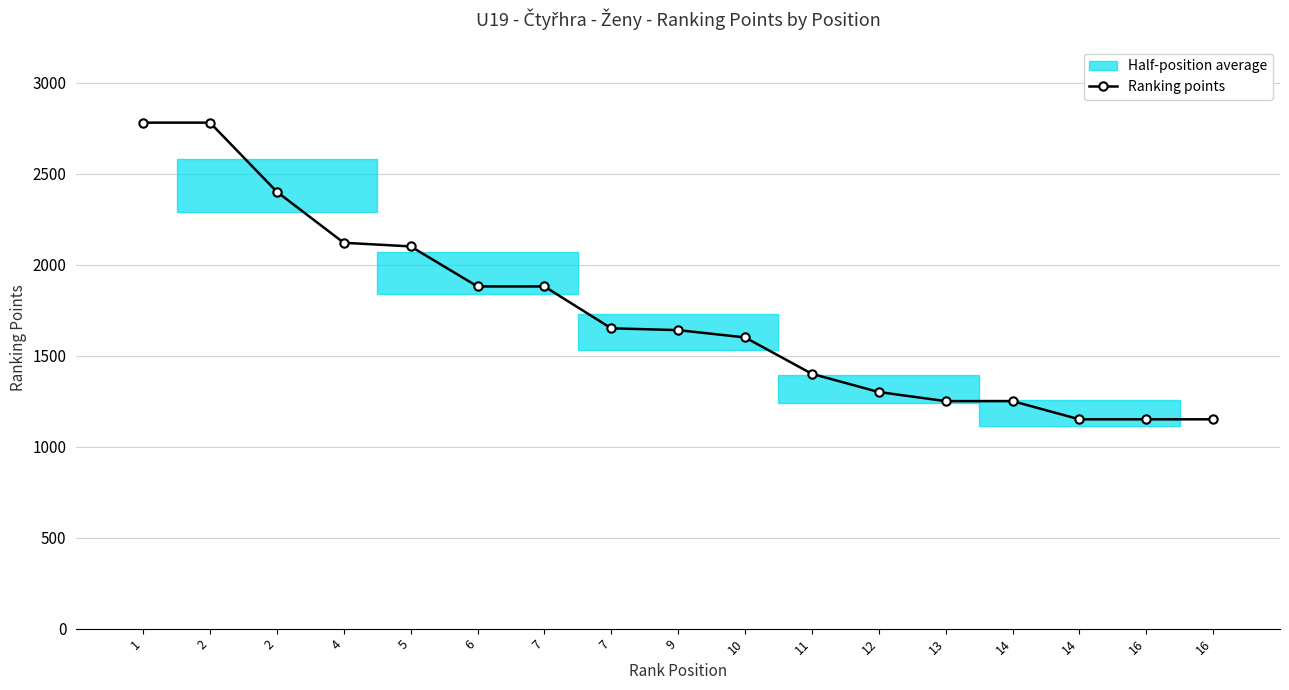

What is the difference between the maximum and minimum values?

1630